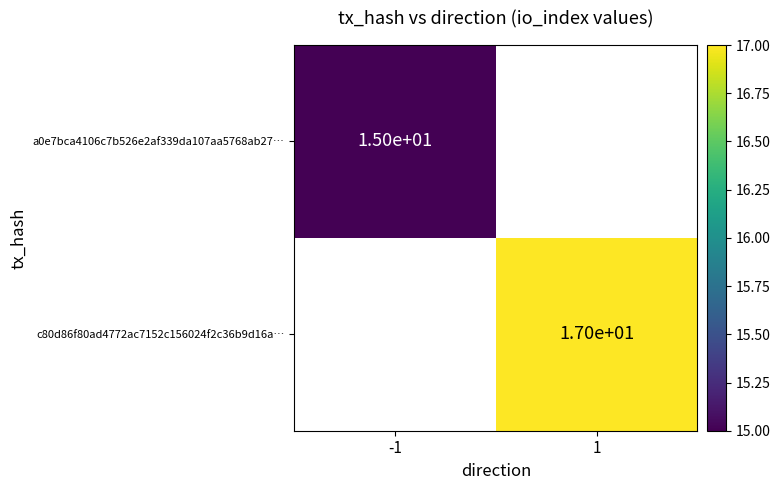

Which series has the widest spread of values?

a0e7bca4106c7b526e2af339da107aa5768ab27…